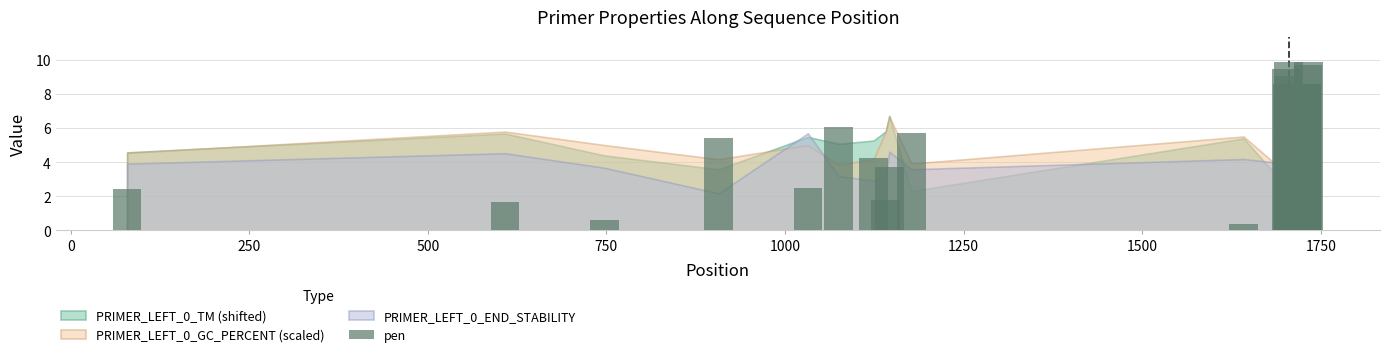

How many distinct data groups are displayed?

1